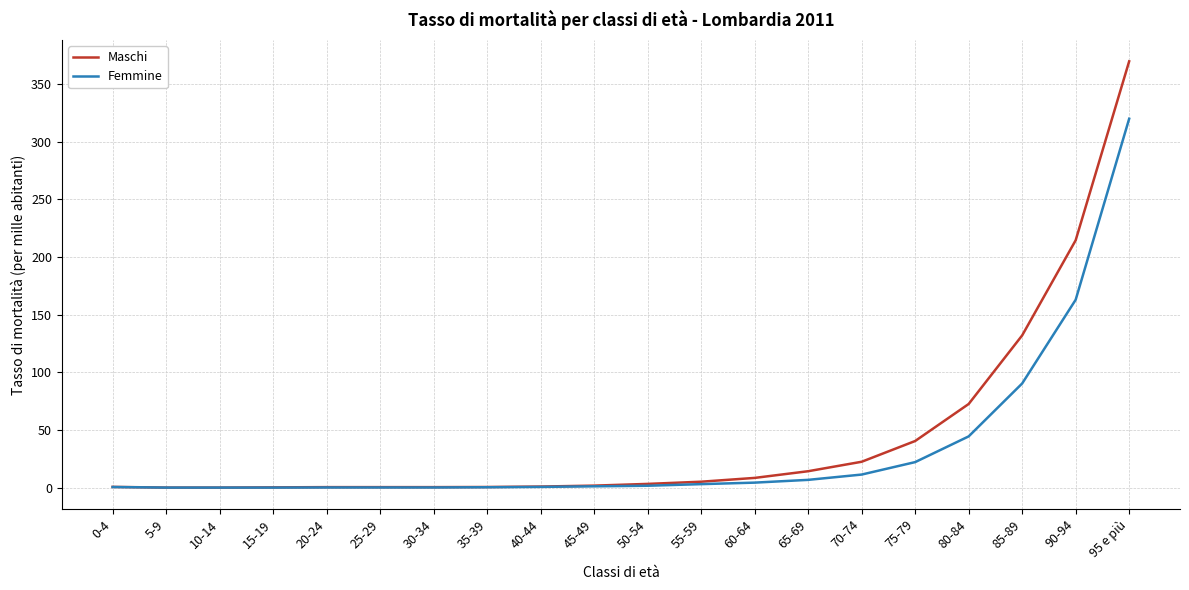

What is the greatest value displayed?

369.8